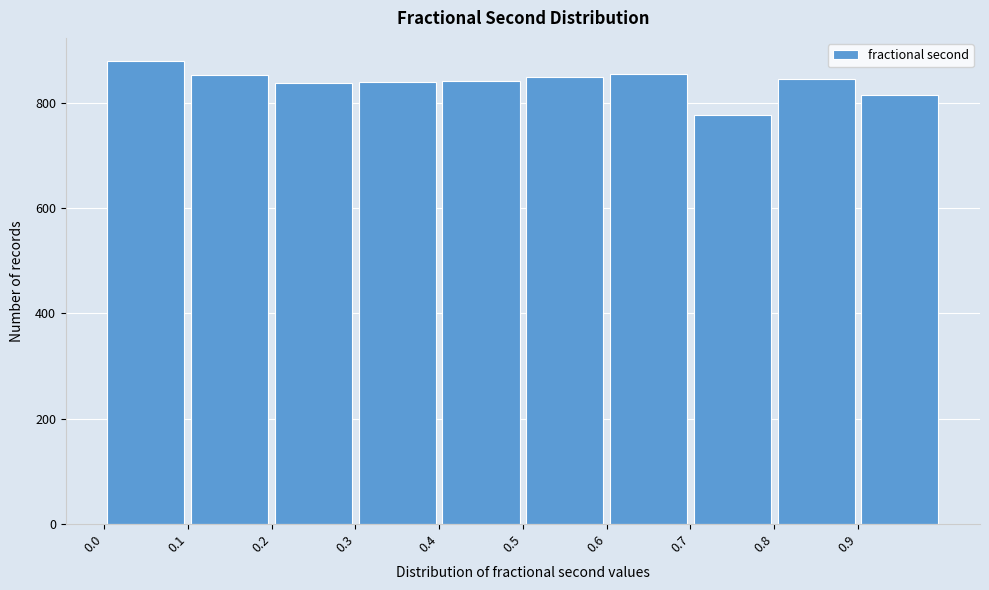

Reading left to right, list every bar in this chart as the range it spans on the x-axis followed by its height. The values are not printed on the chart, so give them approximately, as read against the axis.

0.0 to 0.1: 880
0.1 to 0.2: 860
0.2 to 0.3: 840
0.3 to 0.4: 840
0.4 to 0.5: 840
0.5 to 0.6: 860
0.6 to 0.7: 860
0.7 to 0.8: 780
0.8 to 0.9: 840
0.9 to 1.0: 820